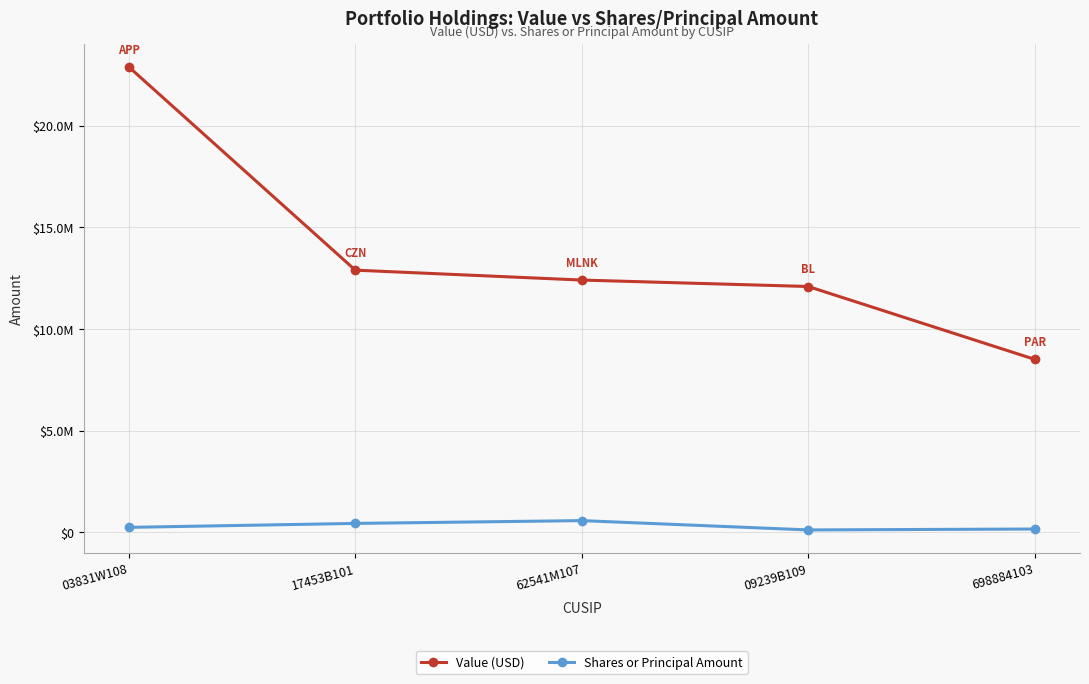

Is this an area chart (filled region under the line)?

No